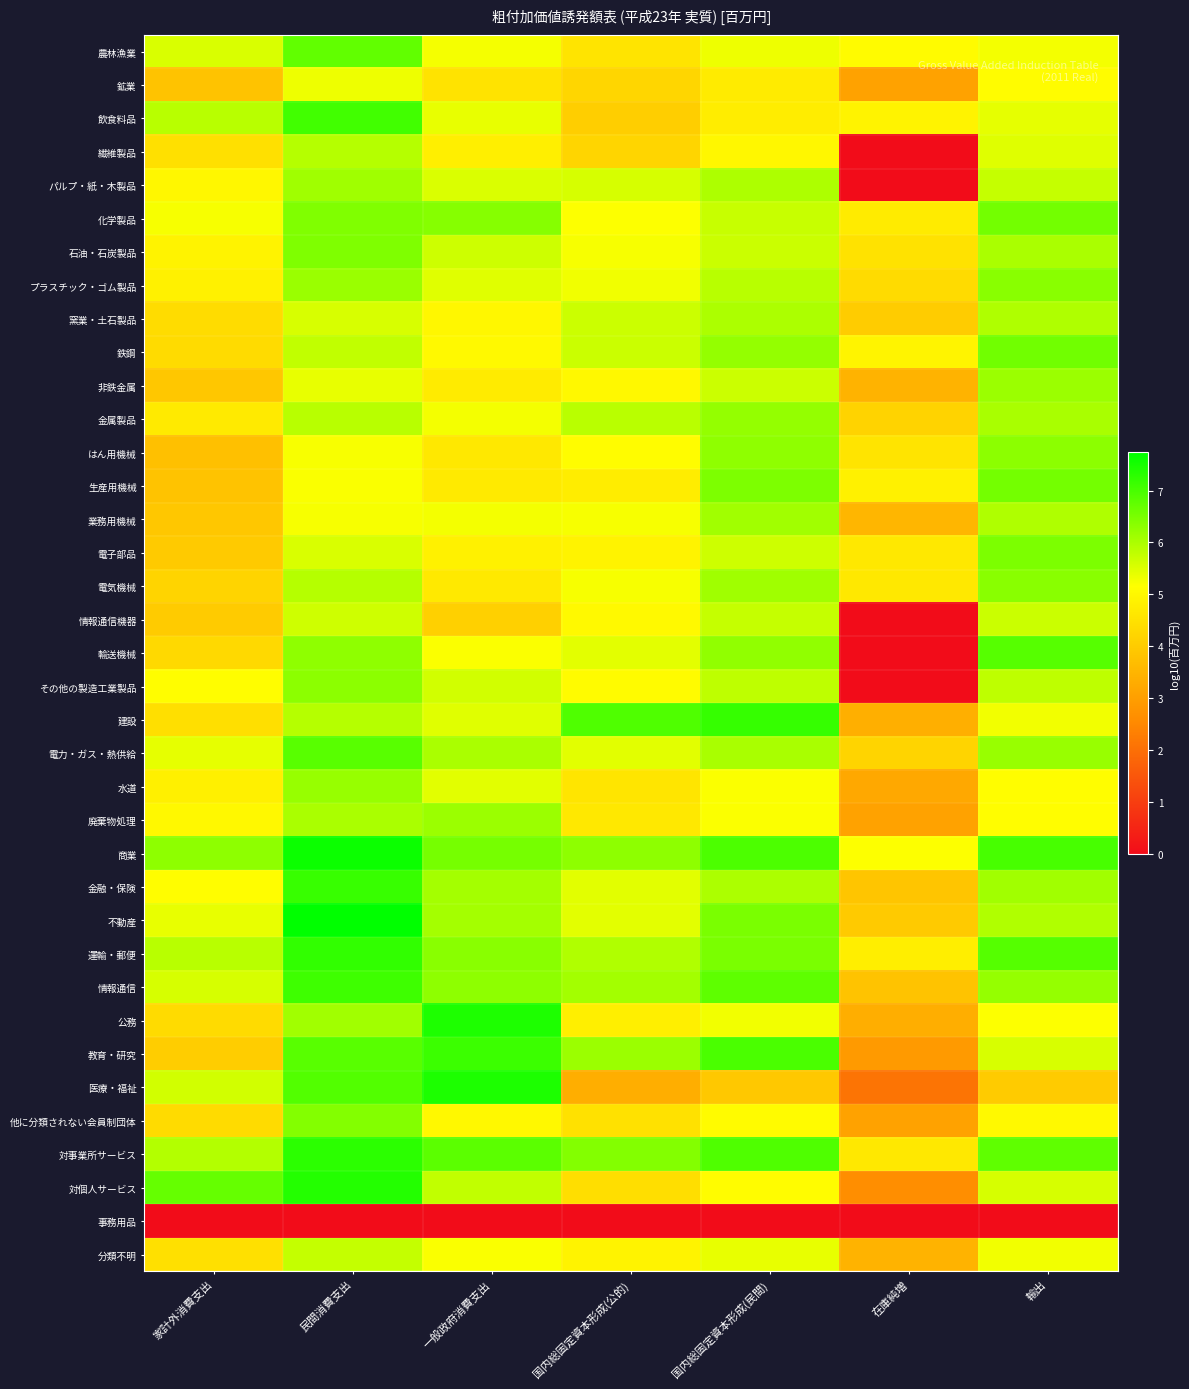

Which series has the largest range (max minus min)?

輸送機械